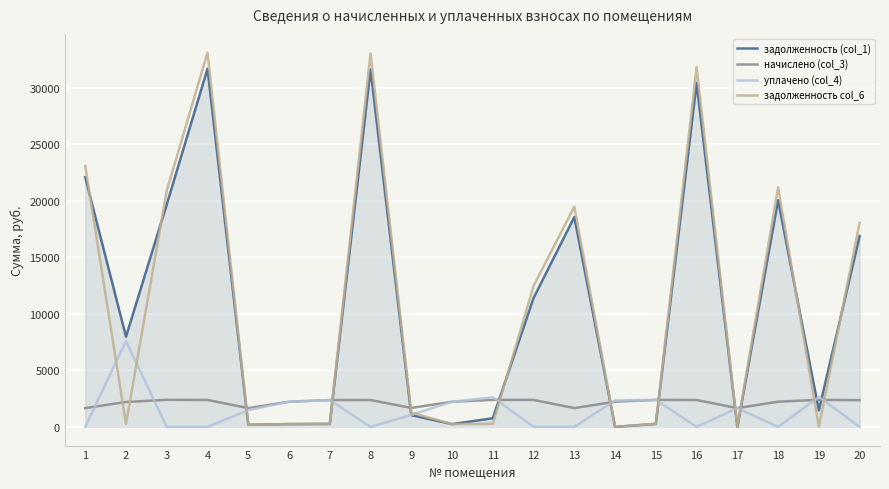

Where is задолженность (col_1) nearest to the value 15834?

20